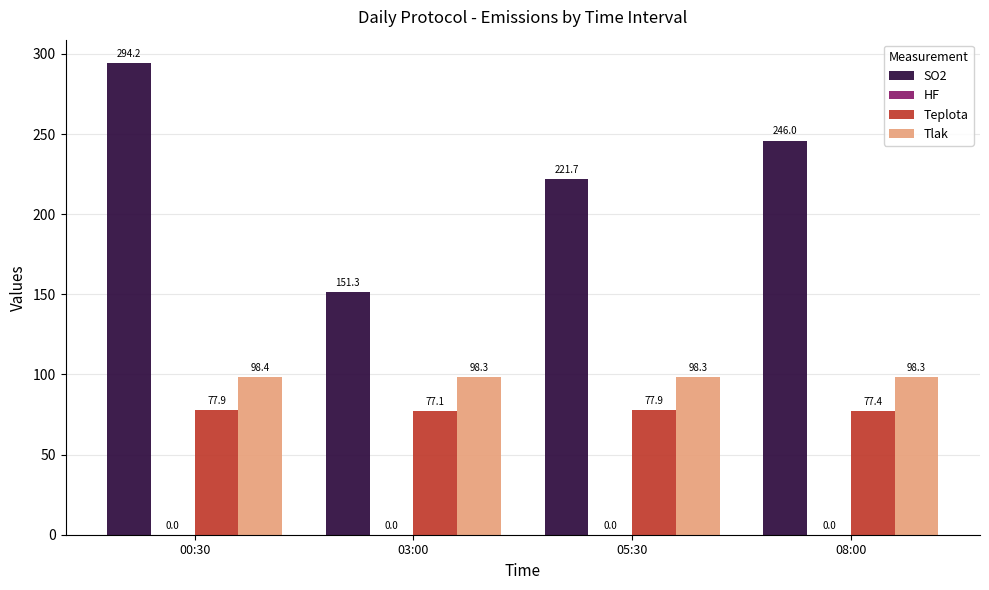

What is the sum of the Teplota values at 05:30 and 00:30?

155.8